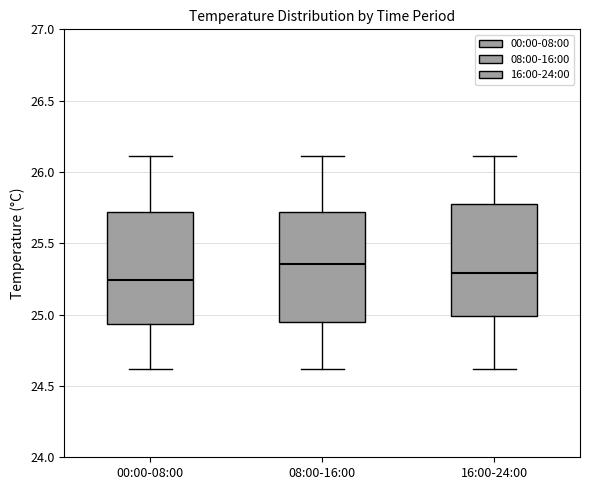

Reading left to right, transcribe this box plot: for each box, give where its median line is, the range the box spans, and where its two whiskers end, as read against the y-axis. The values are not printed on the chart, so give them approximately, as read against the axis.

00:00-08:00: median 25.25, box 24.95 to 25.70, whiskers 24.60 to 26.10
08:00-16:00: median 25.35, box 24.95 to 25.70, whiskers 24.60 to 26.10
16:00-24:00: median 25.30, box 25.00 to 25.80, whiskers 24.60 to 26.10